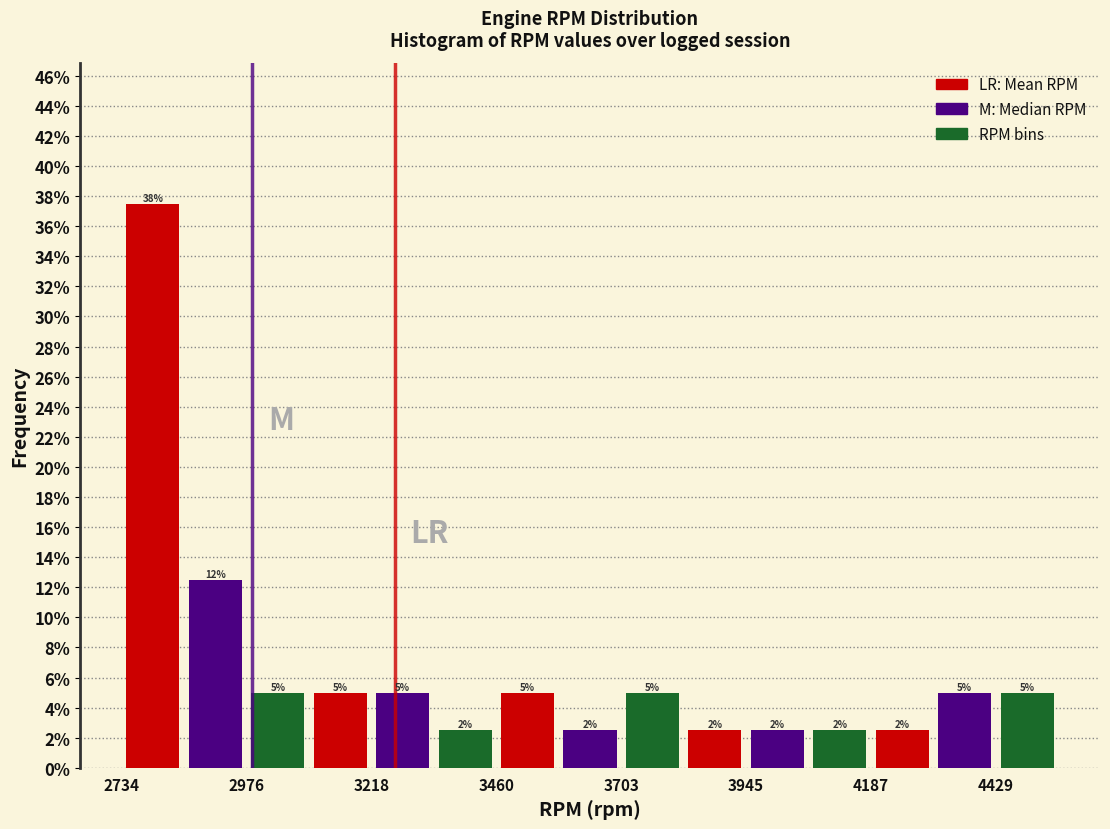

Read against the x-axis, roughly where is the centre of the tallest bar?

2800